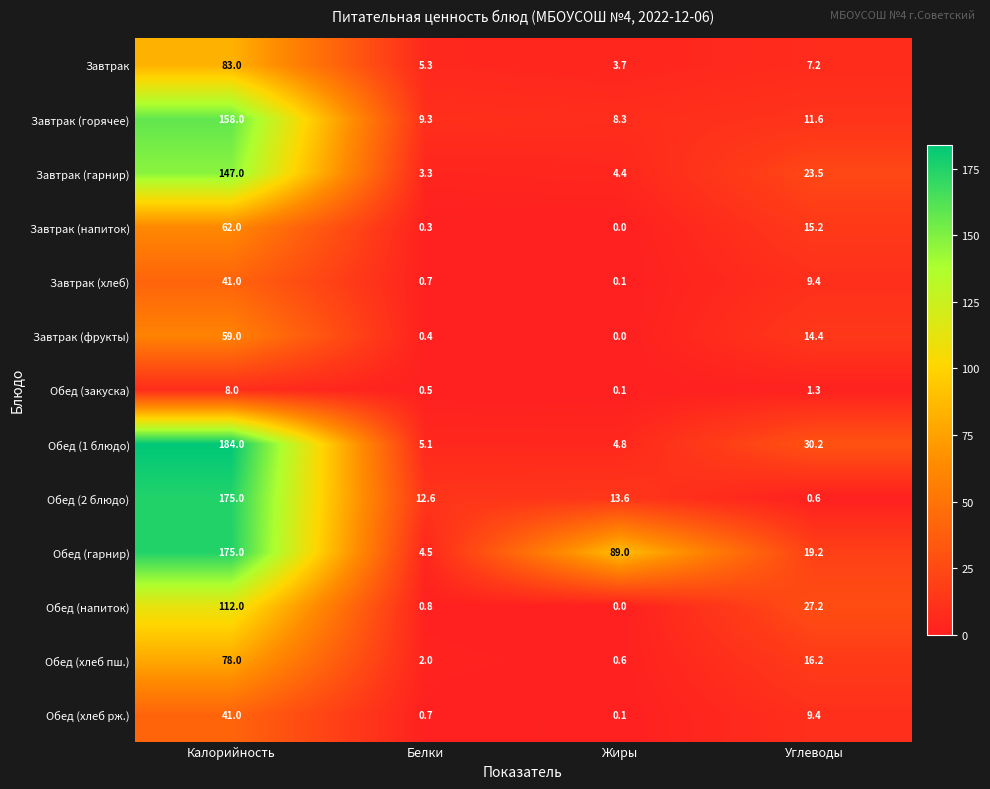

What is the difference between the Обед (2 блюдо) values at Углеводы and Жиры?

13.0